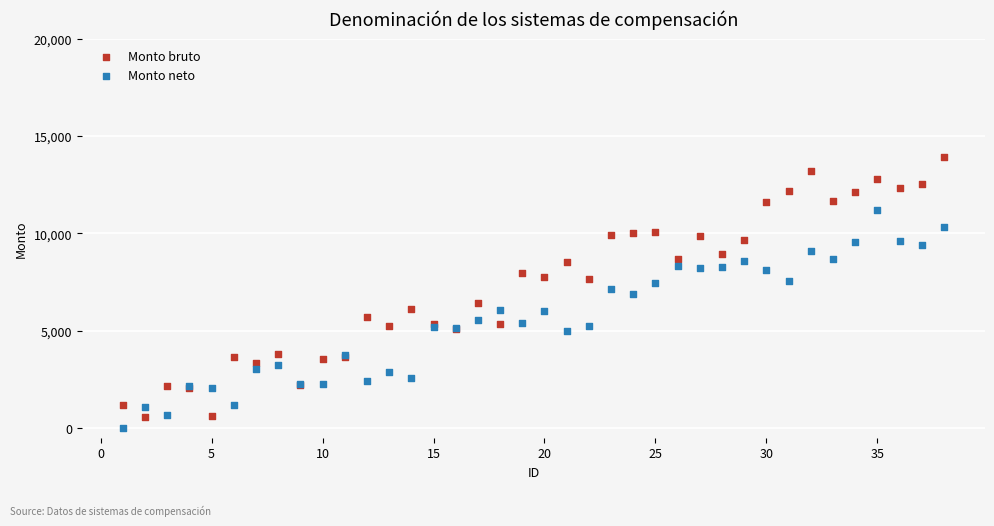

Which series has the largest Y range (max minus min)?

Monto bruto